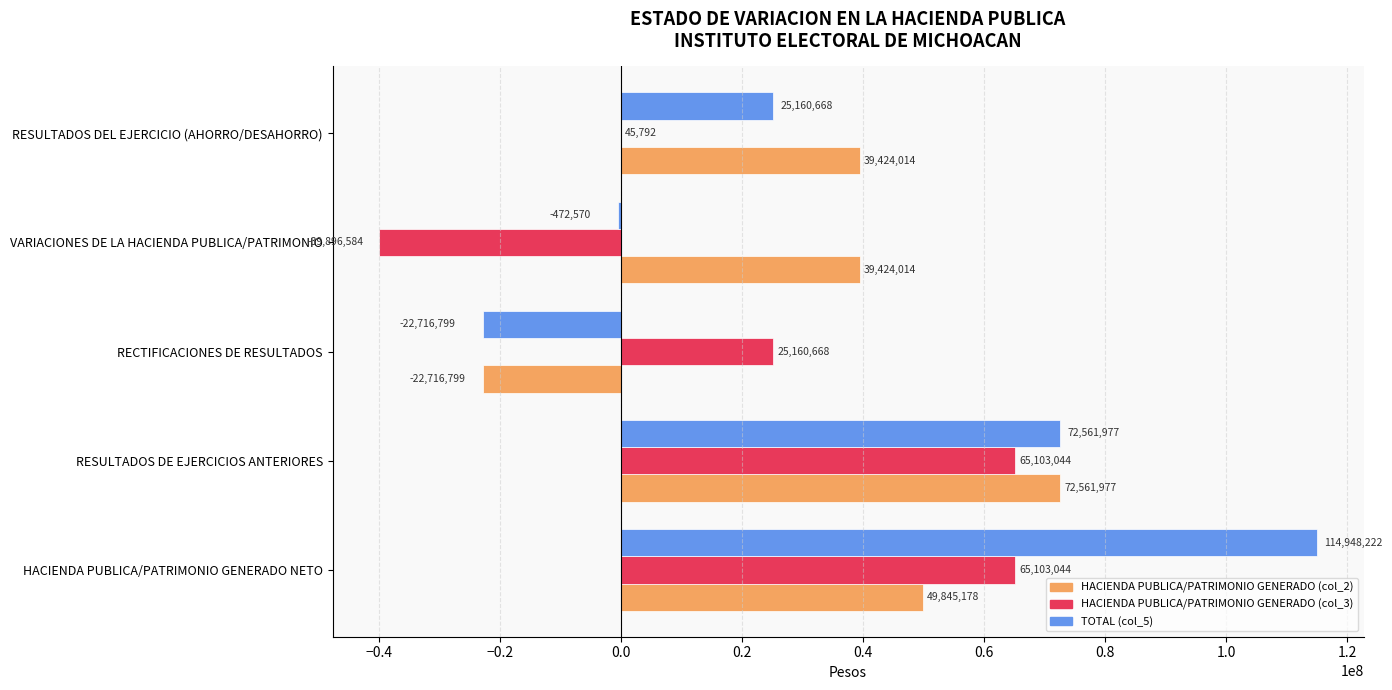

What are all the series names shown in the legend?

HACIENDA PUBLICA/PATRIMONIO GENERADO (col_2), HACIENDA PUBLICA/PATRIMONIO GENERADO (col_3), TOTAL (col_5)